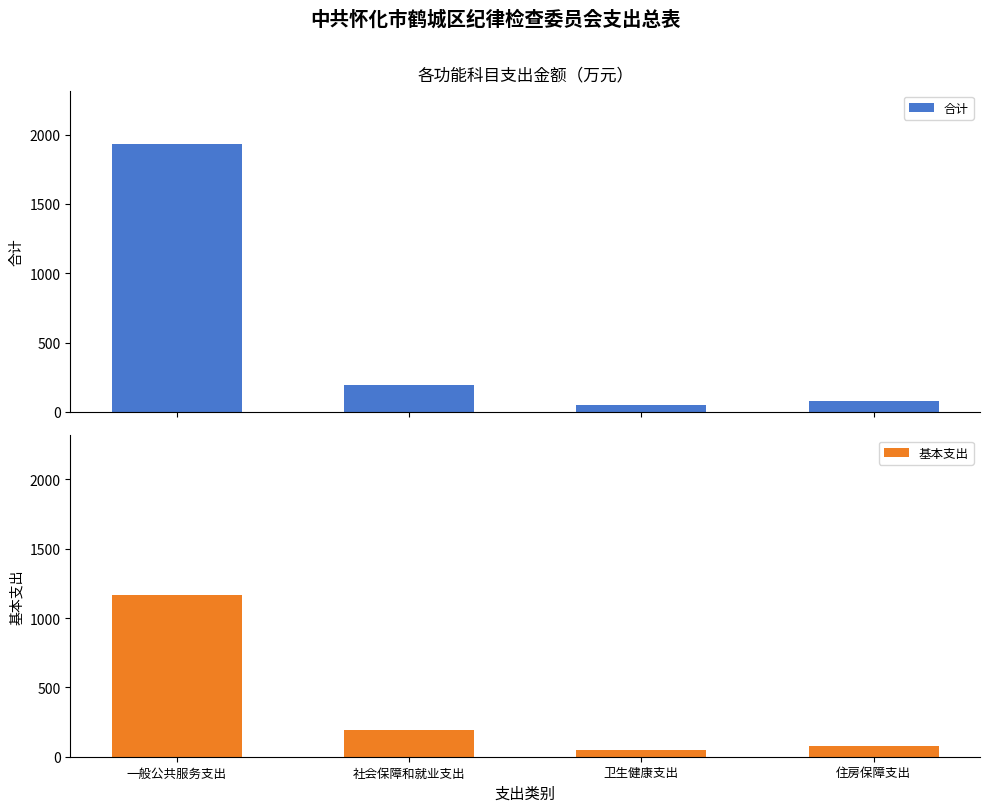

Reading left to right, list all the values displayed in this chart.

合计: 1931.3	191.4	51.9	77.9
基本支出: 1168.9	191.4	51.9	77.9